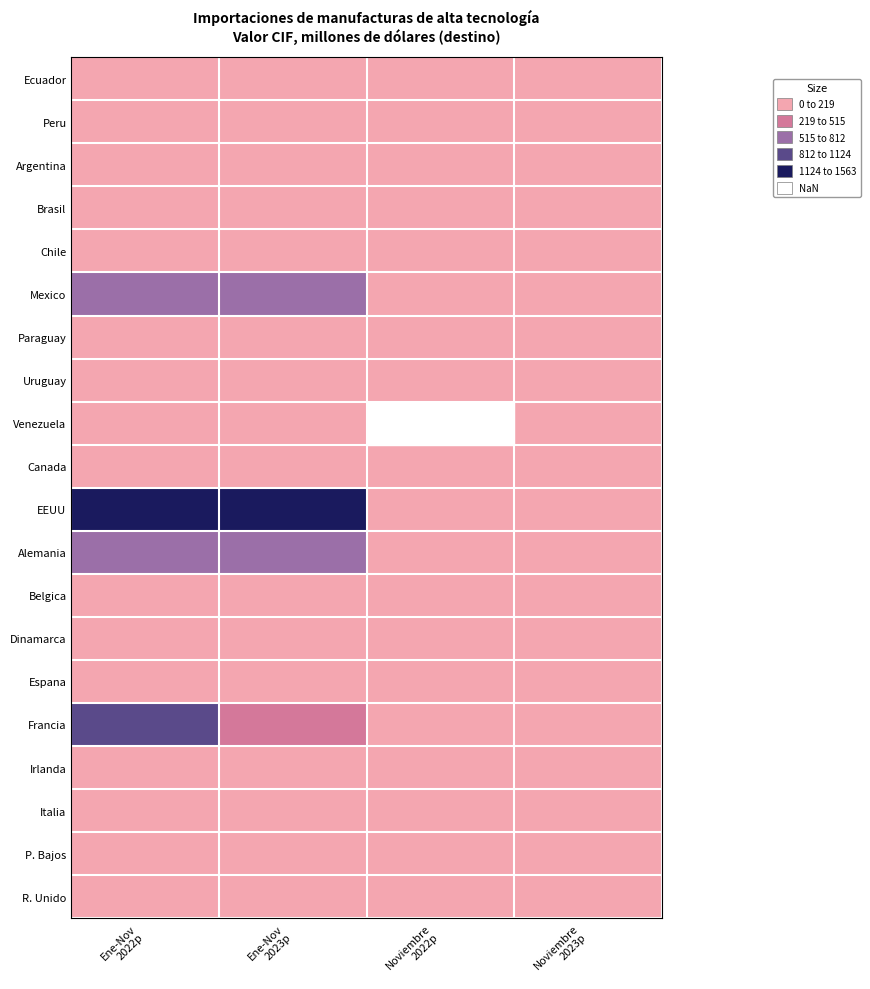

Reading left to right, transcribe all the data shown in this chart.

Ecuador: Ene-Nov
2022p=6.1	Ene-Nov
2023p=7.9	Noviembre
2022p=0.7	Noviembre
2023p=0.6
Peru: Ene-Nov
2022p=7.4	Ene-Nov
2023p=7.8	Noviembre
2022p=0.2	Noviembre
2023p=0.4
Argentina: Ene-Nov
2022p=53.8	Ene-Nov
2023p=55.6	Noviembre
2022p=6.2	Noviembre
2023p=5.6
Brasil: Ene-Nov
2022p=155.3	Ene-Nov
2023p=144.6	Noviembre
2022p=31.3	Noviembre
2023p=8.9
Chile: Ene-Nov
2022p=11.6	Ene-Nov
2023p=8.6	Noviembre
2022p=0.7	Noviembre
2023p=0.1
Mexico: Ene-Nov
2022p=618.9	Ene-Nov
2023p=546.1	Noviembre
2022p=46.0	Noviembre
2023p=62.0
Paraguay: Ene-Nov
2022p=5.2	Ene-Nov
2023p=6.3	Noviembre
2022p=0.8	Noviembre
2023p=0.3
Uruguay: Ene-Nov
2022p=12.3	Ene-Nov
2023p=17.0	Noviembre
2022p=1.1	Noviembre
2023p=1.4
Venezuela: Ene-Nov
2022p=0.1	Ene-Nov
2023p=0.3	Noviembre
2022p=0.0	Noviembre
2023p=0.0
Canada: Ene-Nov
2022p=53.9	Ene-Nov
2023p=67.5	Noviembre
2022p=7.6	Noviembre
2023p=5.2
EEUU: Ene-Nov
2022p=1561.4	Ene-Nov
2023p=1519.6	Noviembre
2022p=121.4	Noviembre
2023p=103.8
Alemania: Ene-Nov
2022p=590.7	Ene-Nov
2023p=649.1	Noviembre
2022p=48.7	Noviembre
2023p=43.4
Belgica: Ene-Nov
2022p=206.3	Ene-Nov
2023p=99.5	Noviembre
2022p=15.3	Noviembre
2023p=5.8
Dinamarca: Ene-Nov
2022p=88.1	Ene-Nov
2023p=108.3	Noviembre
2022p=6.3	Noviembre
2023p=8.1
Espana: Ene-Nov
2022p=104.5	Ene-Nov
2023p=160.8	Noviembre
2022p=13.1	Noviembre
2023p=10.1
Francia: Ene-Nov
2022p=826.1	Ene-Nov
2023p=425.5	Noviembre
2022p=19.5	Noviembre
2023p=15.6
Irlanda: Ene-Nov
2022p=83.3	Ene-Nov
2023p=168.8	Noviembre
2022p=12.0	Noviembre
2023p=14.8
Italia: Ene-Nov
2022p=127.0	Ene-Nov
2023p=158.7	Noviembre
2022p=12.9	Noviembre
2023p=13.6
P. Bajos: Ene-Nov
2022p=86.7	Ene-Nov
2023p=87.3	Noviembre
2022p=8.7	Noviembre
2023p=5.2
R. Unido: Ene-Nov
2022p=97.7	Ene-Nov
2023p=82.3	Noviembre
2022p=8.7	Noviembre
2023p=7.0